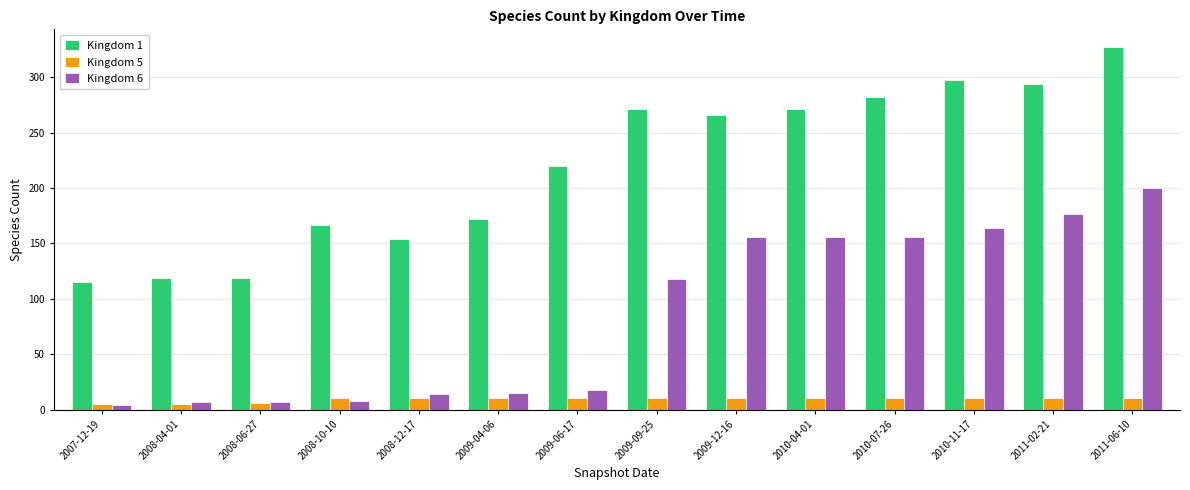

At which category does the chart reach its peak across all series?

2011-06-10